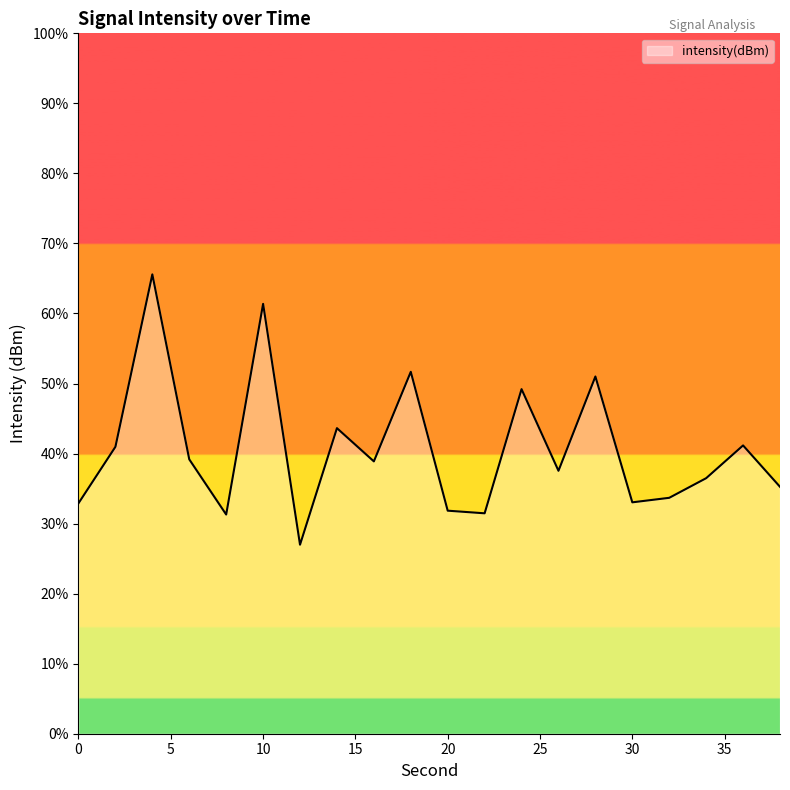

What is the smallest value displayed?

27.0